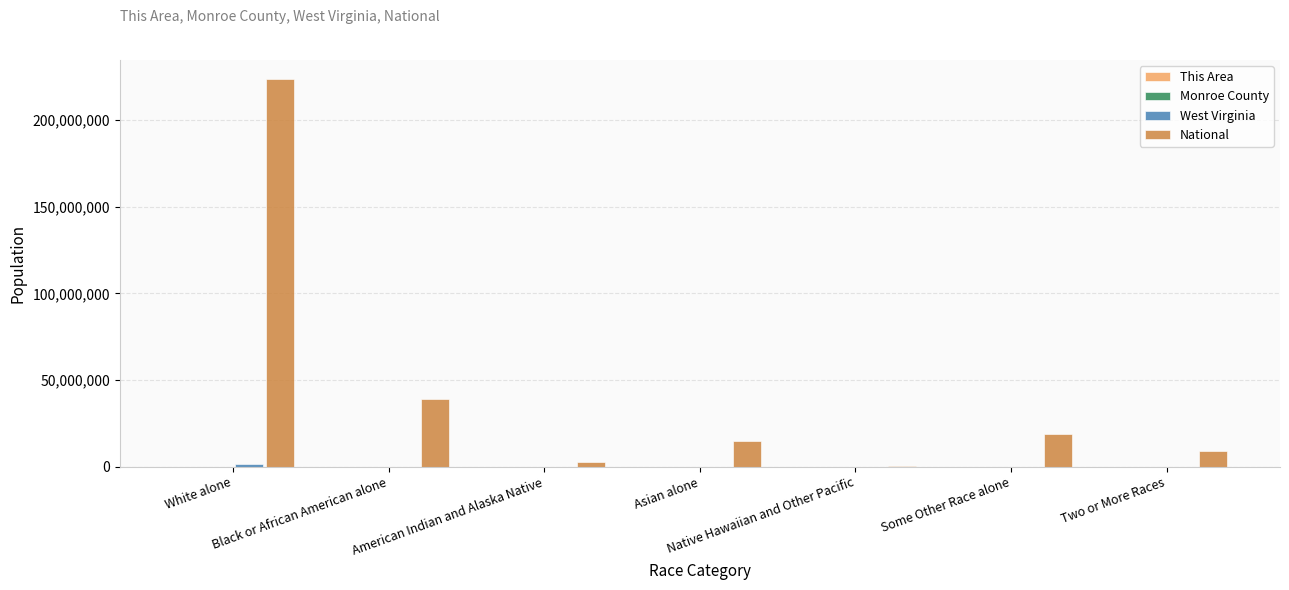

Are the bars grouped side by side (vs. stacked)?

Yes